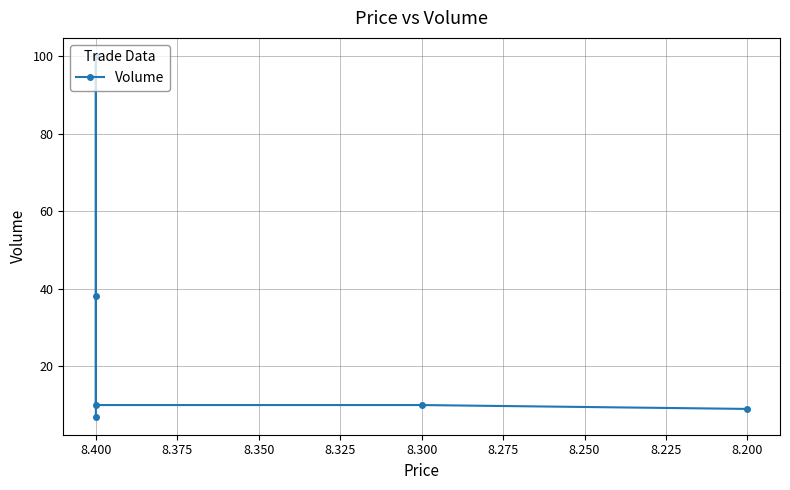

What value does the data have at 8.400, to the nearest 5?

10